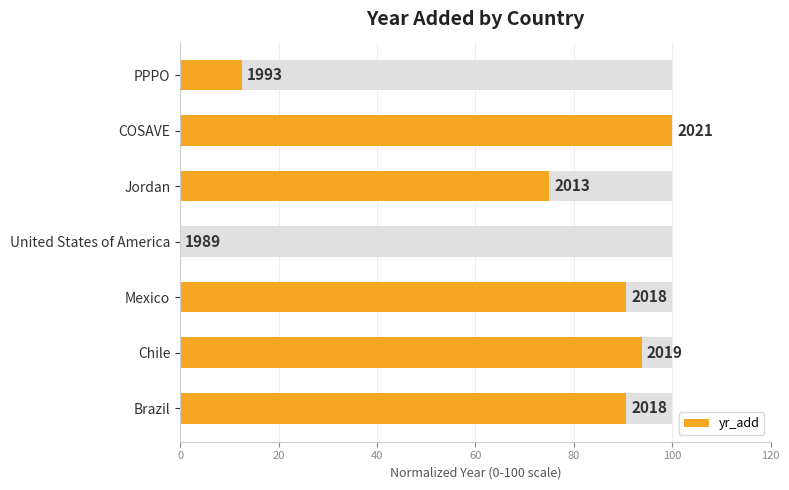

What value does the data have at 20?

93.8